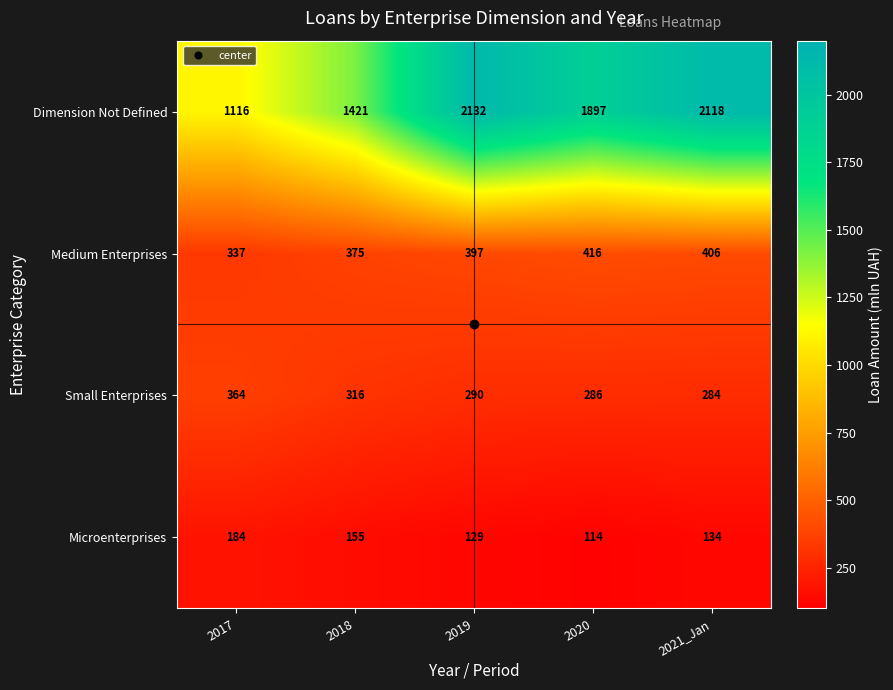

The value of Small Enterprises at 2018 is 316. True or false?

True